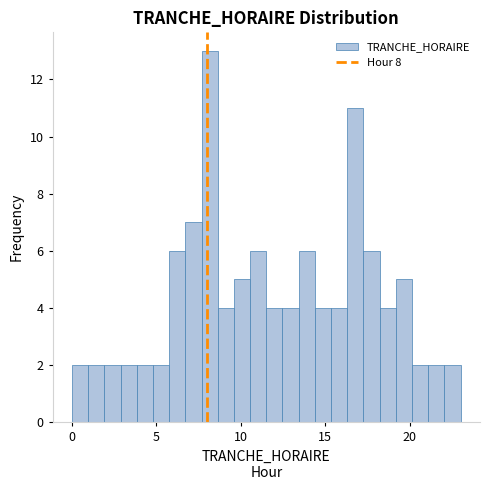

Around what value on the x-axis is the tallest bar? Give the approximate position of its centre, as read against the axis.

8.0